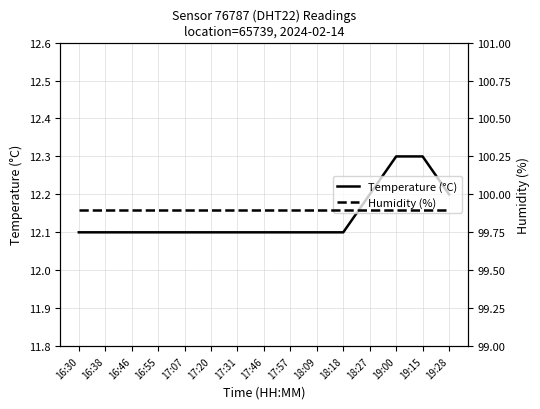

Between 16:55 and 17:20, which is larger?

16:55